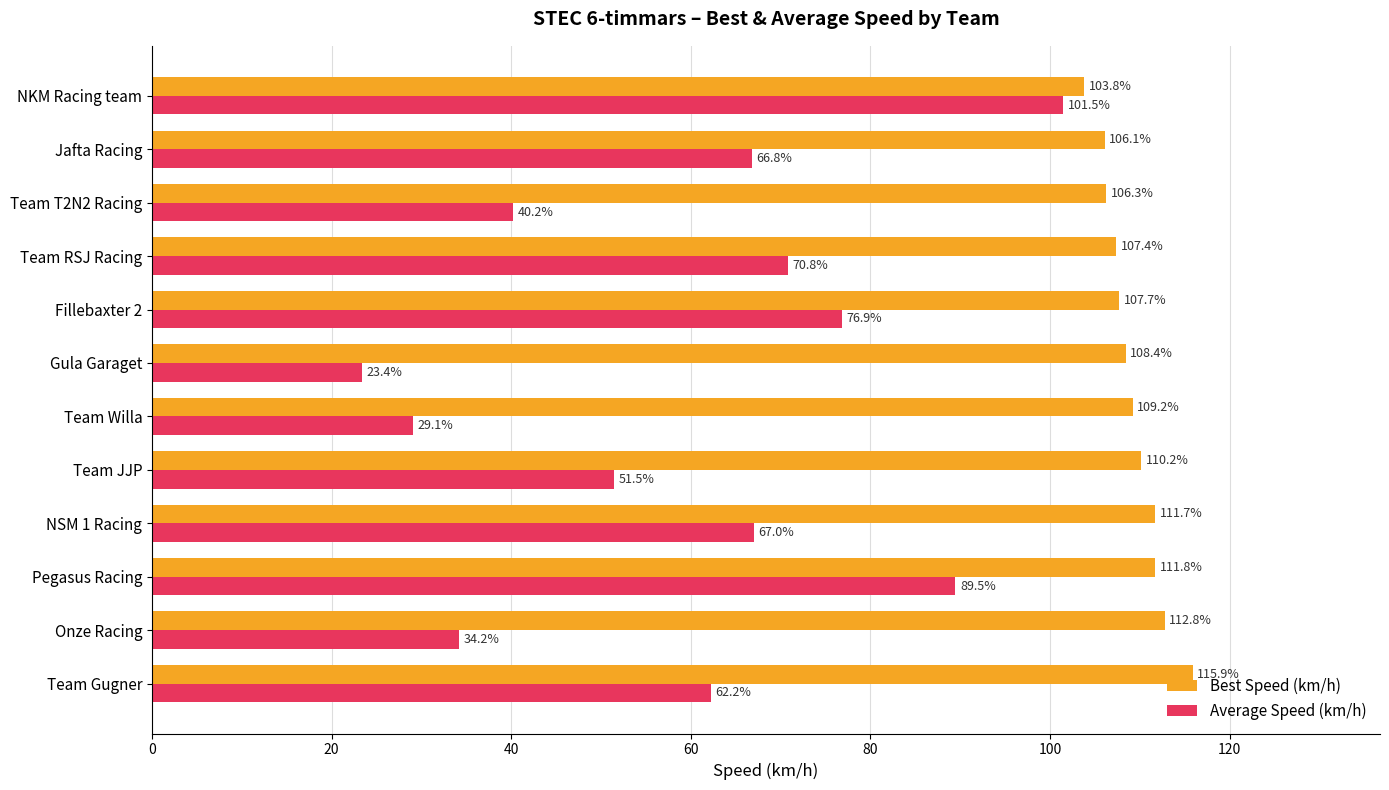

The Best Speed (km/h) series shows 110.2 at Team JJP. True or false?

True